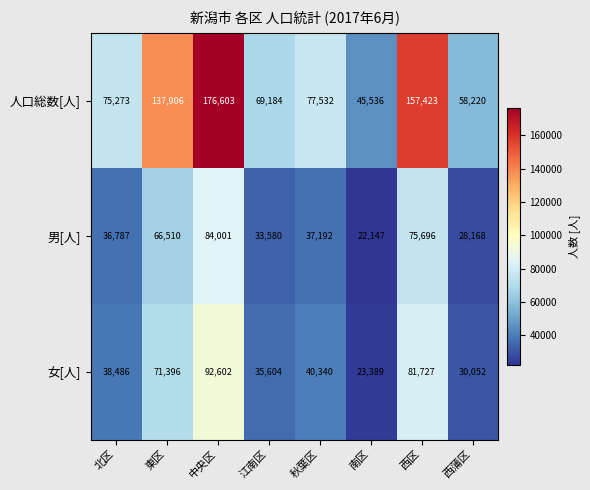

What is the smallest value displayed?

22147